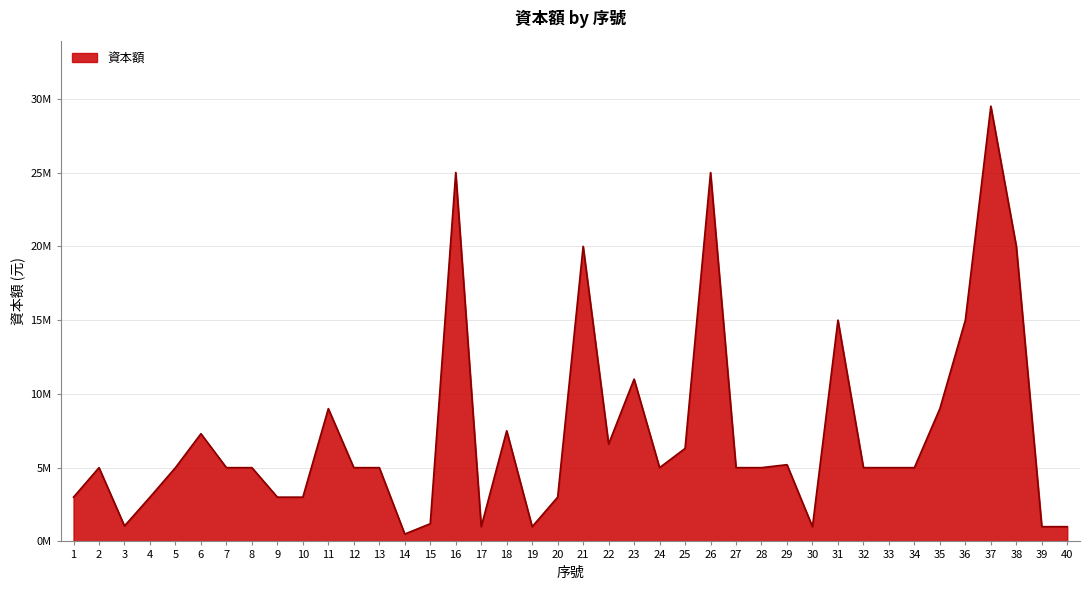

Rank the categories by value from highest to lowest.

37, 16, 26, 21, 38, 31, 36, 23, 11, 35, 18, 6, 22, 25, 29, 2, 5, 7, 8, 12, 13, 24, 27, 28, 32, 33, 34, 1, 4, 9, 10, 20, 15, 3, 17, 19, 30, 39, 40, 14